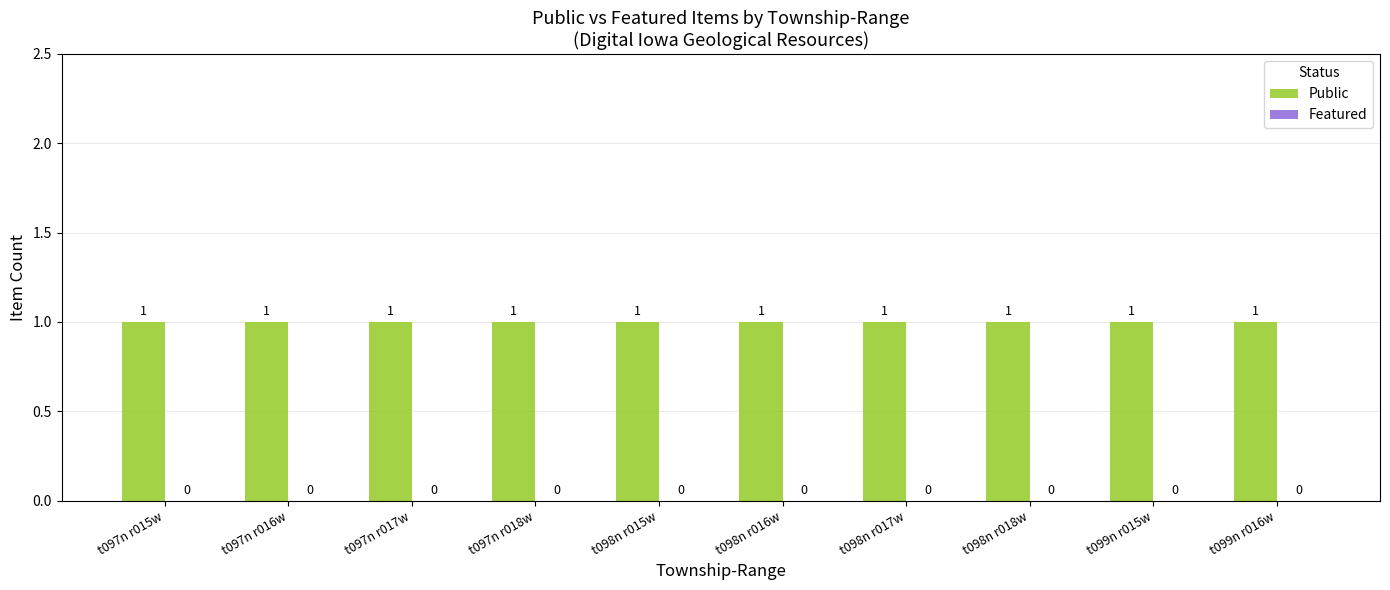

Count the number of data series in this chart.

2